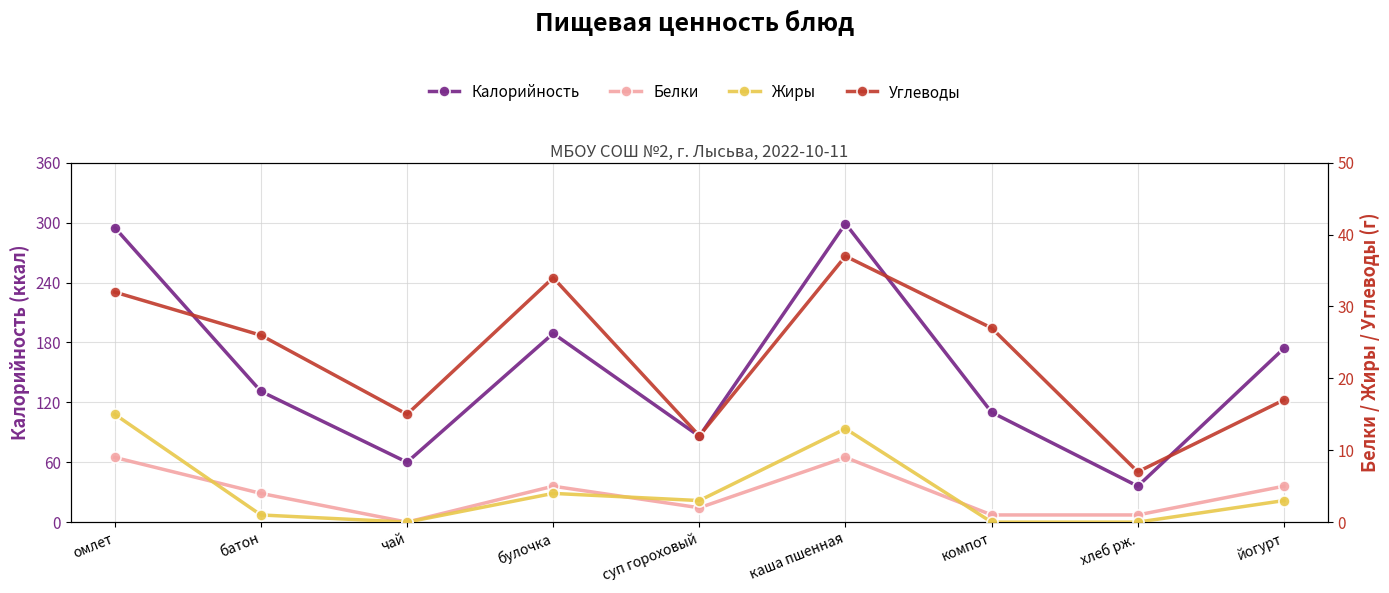

Which series has the largest range (max minus min)?

Калорийность